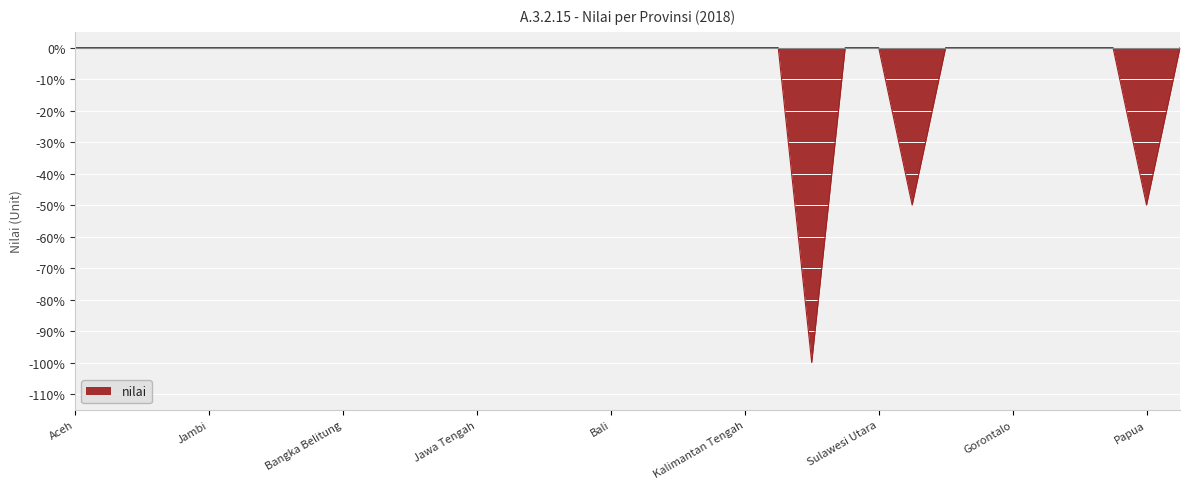

Does the chart have visible grid lines?

Yes